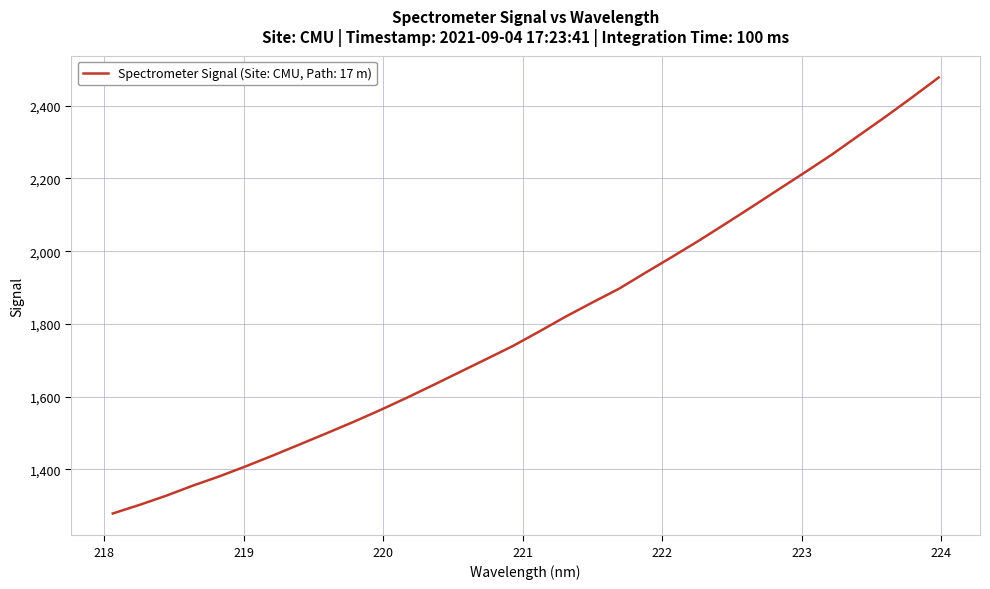

What is the maximum value shown in the chart?

2477.3